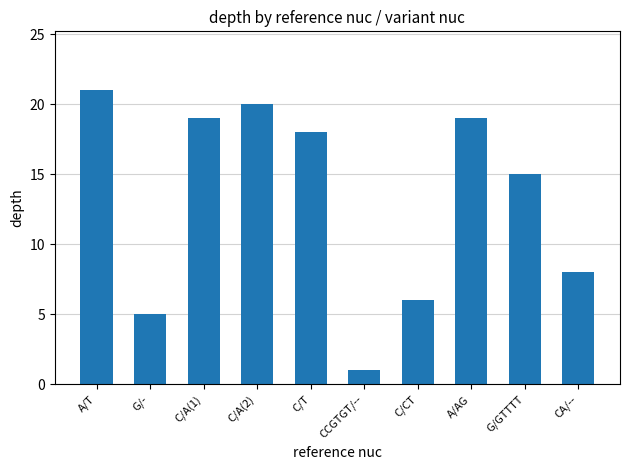

Which has a higher value, C/A(2) or A/T?

A/T